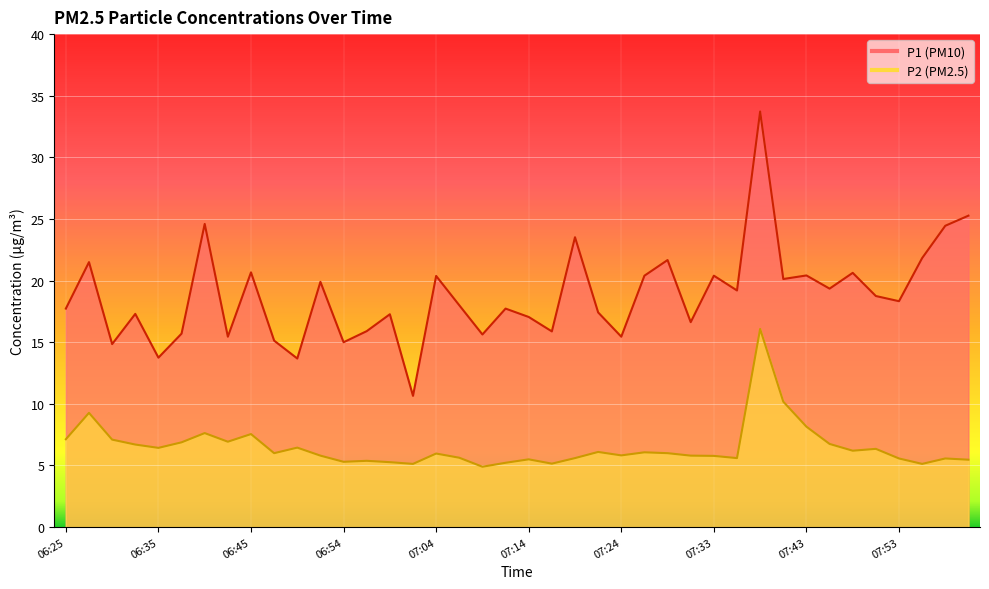

What is the difference between the P2 values at 07:02 and 06:35?

1.3